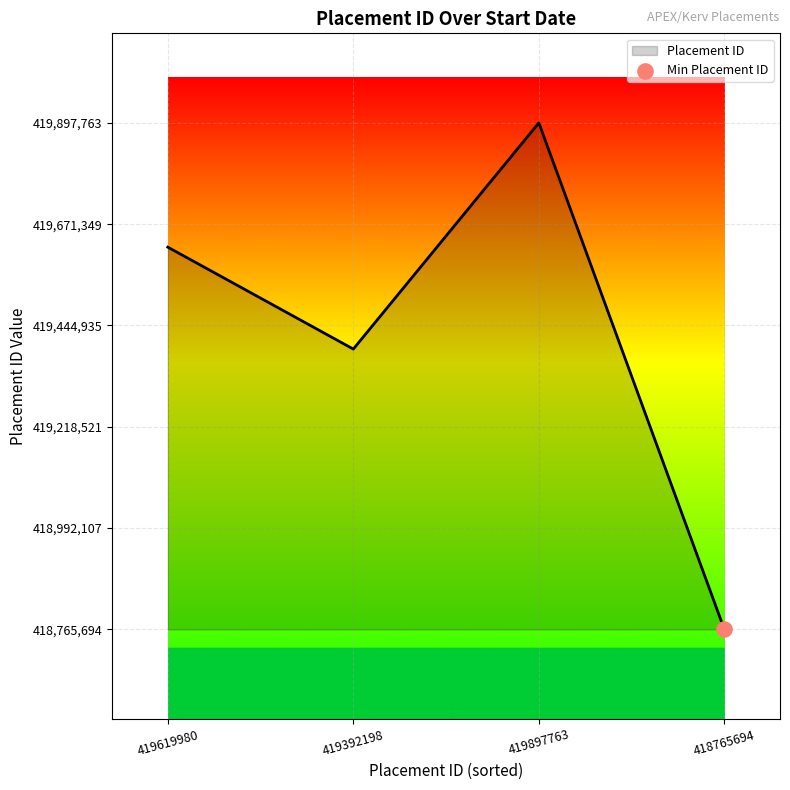

What is the ratio of the value at 419392198 to the value at 419619980?

1.0